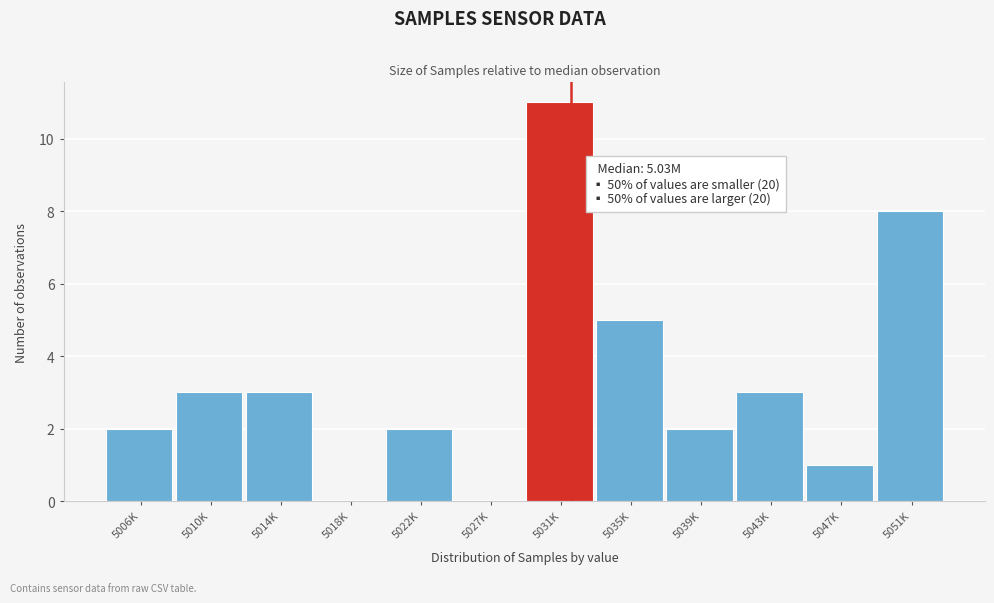

Reading left to right, extract all data points from this chart.

5006K=2	5010K=3	5014K=3	5018K=0	5022K=2	5027K=0	5031K=11	5035K=5	5039K=2	5043K=3	5047K=1	5051K=8